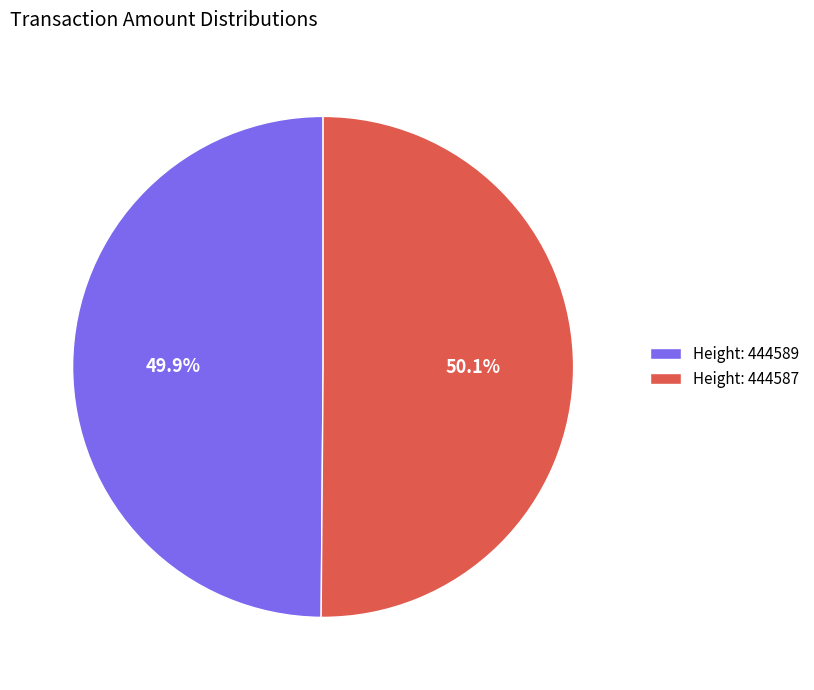

What percentage is NOT represented by Height: 444589?

50.1%